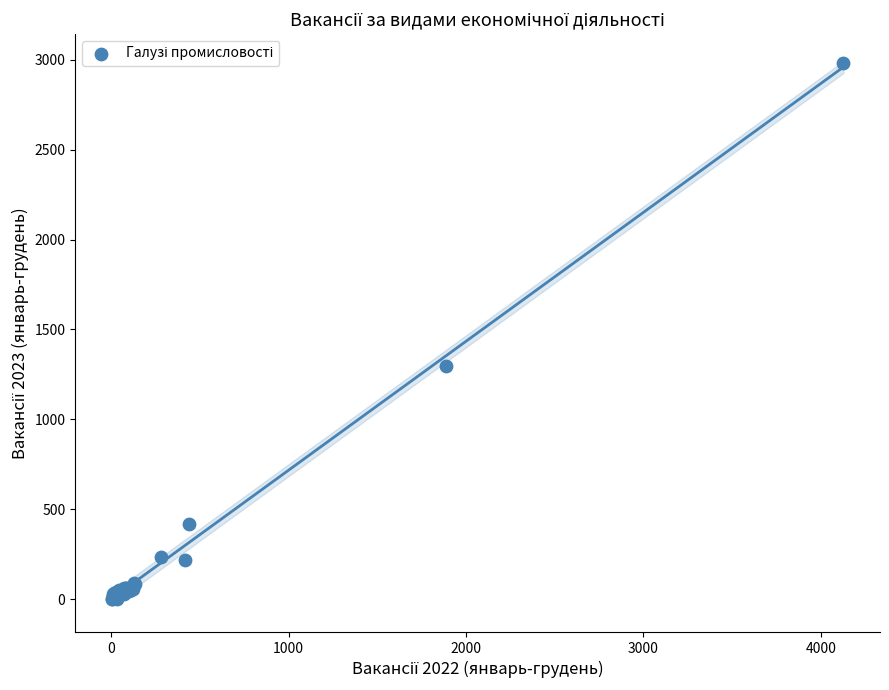

What Y value in the scatter plot is closest to 1490?

1299